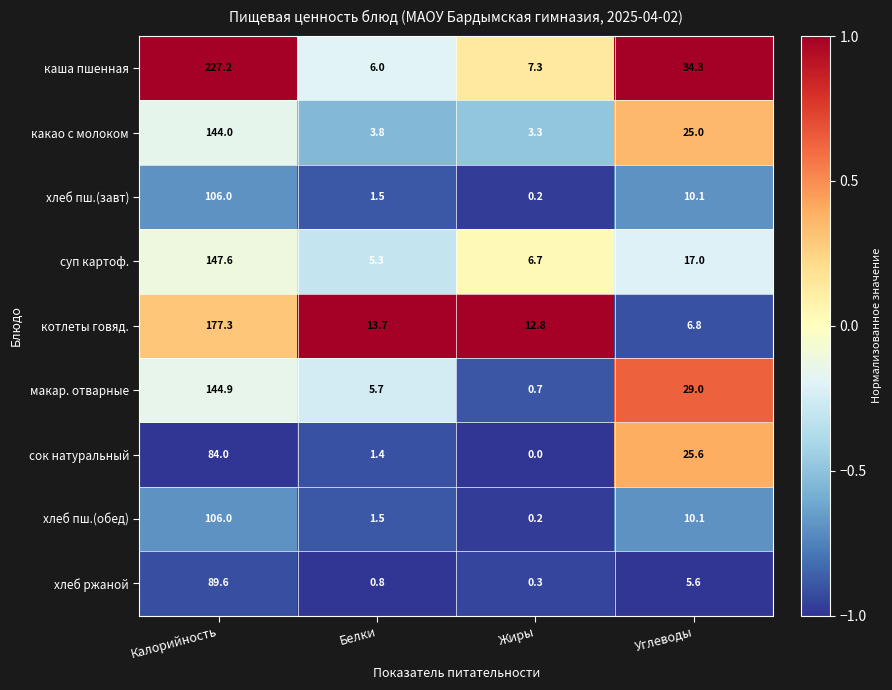

What is the total value across all series at Углеводы?

163.5